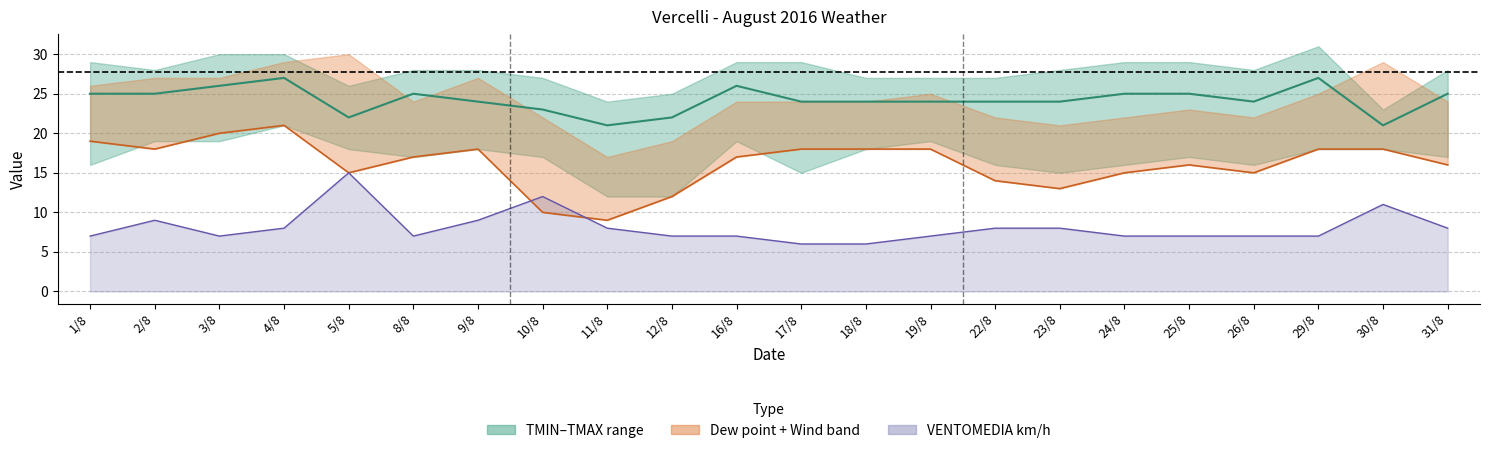

Rank the series by their average value, from lowest to highest.

VENTOMEDIA km/h line, PUNTORUGIADA °C, TMEDIA °C